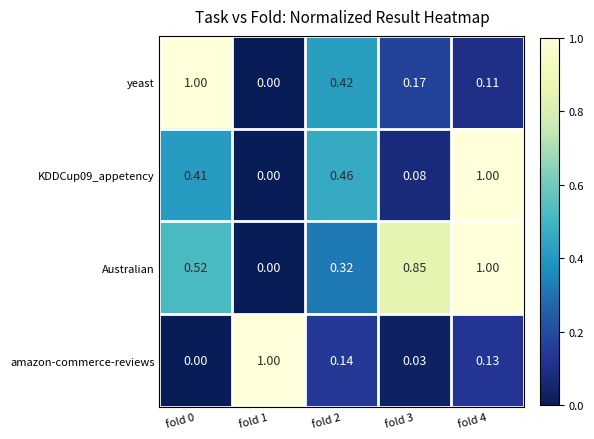

Is the value of KDDCup09_appetency at fold 3 greater than the value of amazon-commerce-reviews at fold 2?

No